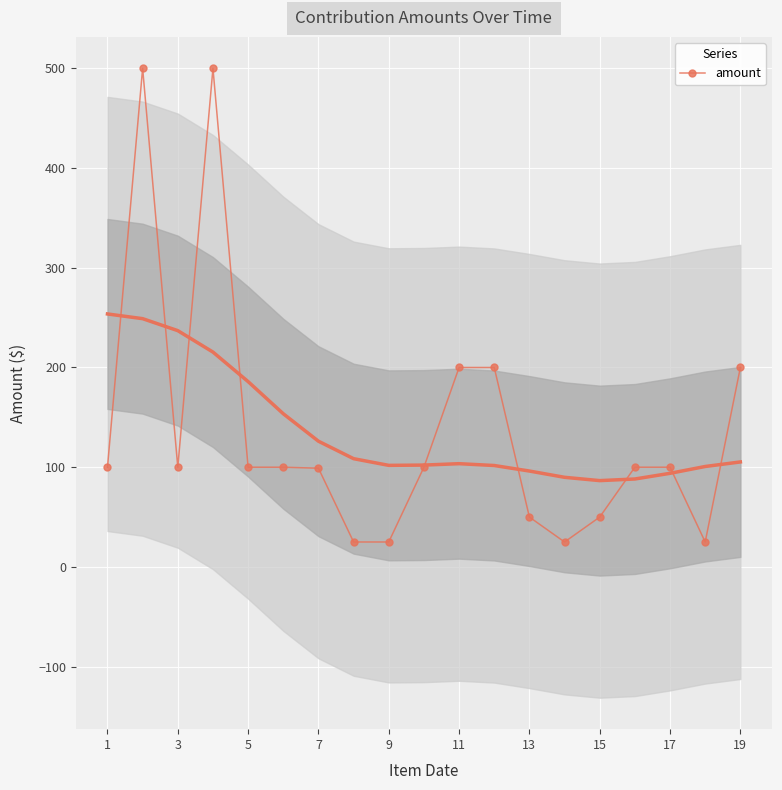

The value of amount at 13 is 29. True or false?

False